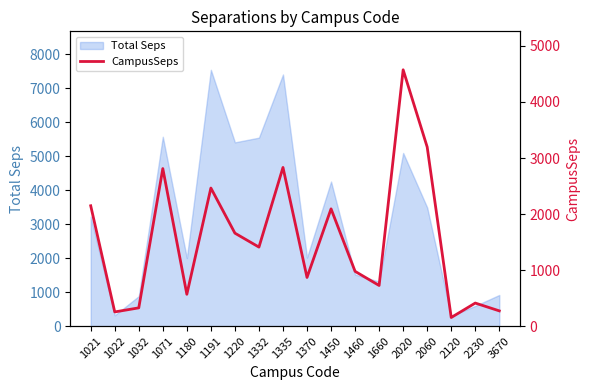

Is it true that Total Seps equals 318.6 at 1022?

True